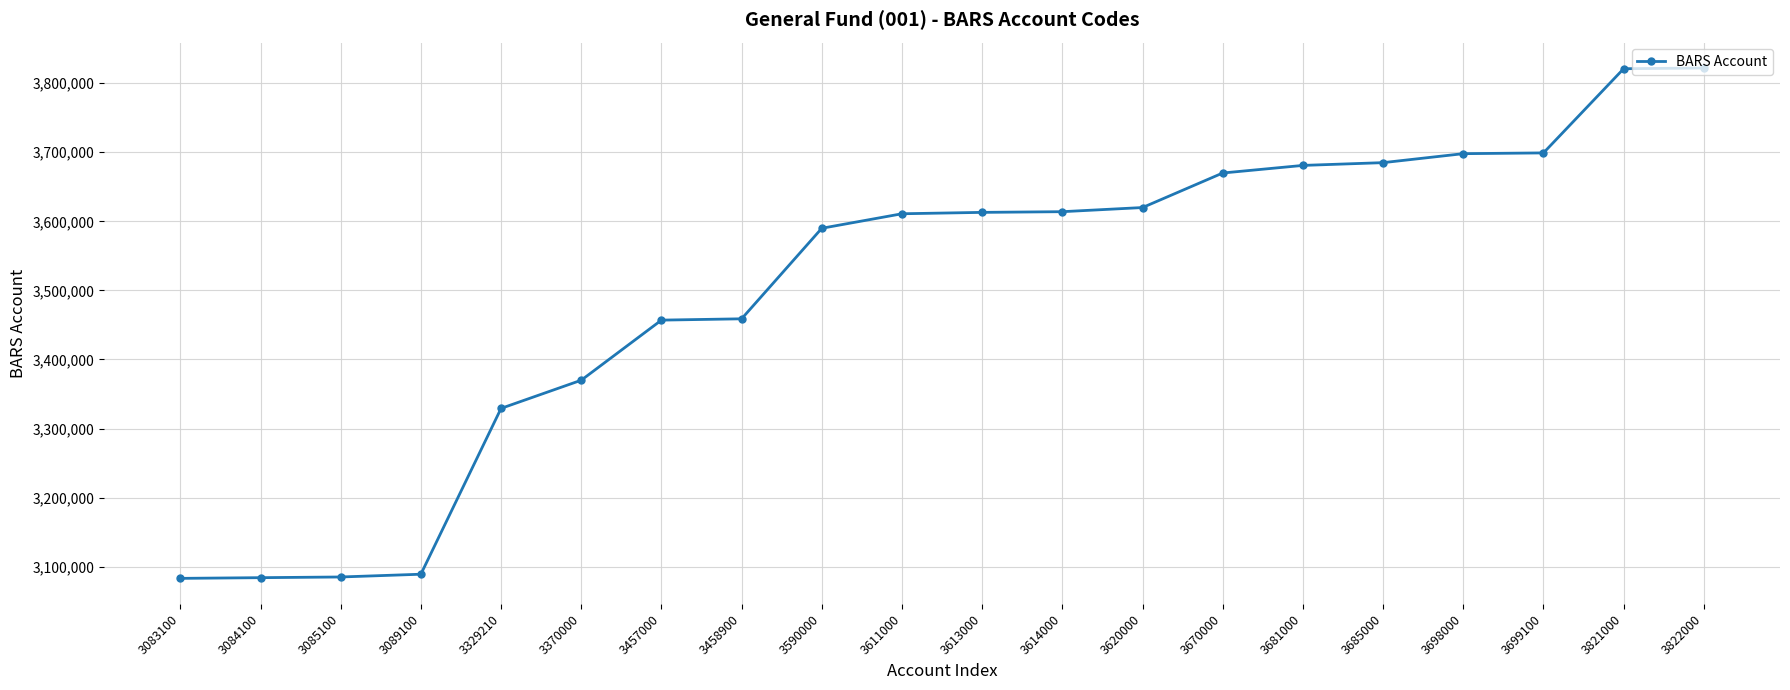

What is the approximate value at 3329210, to the nearest 50?

3329200